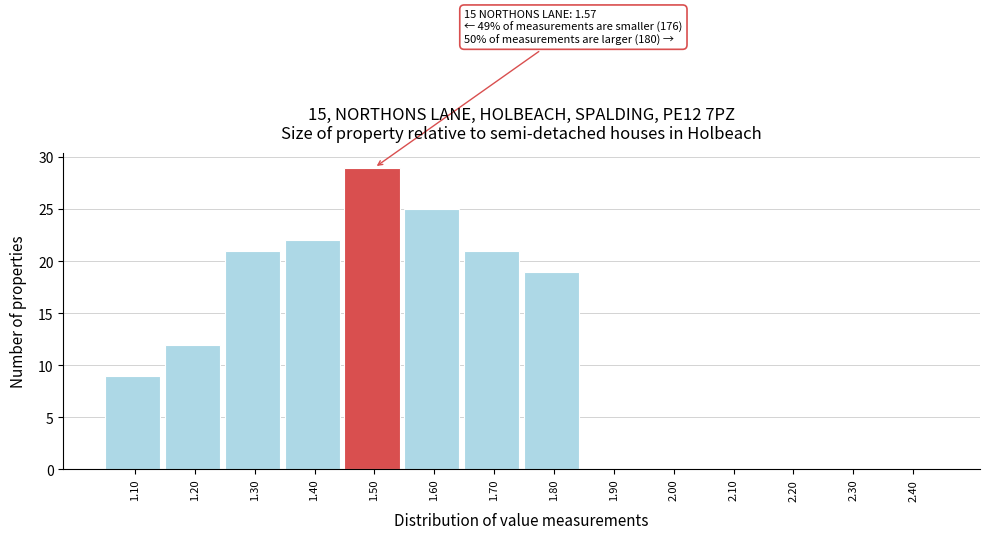

Reading left to right, list all the values displayed in this chart.

1.10=9	1.20=12	1.30=21	1.40=22	1.50=29	1.60=25	1.70=21	1.80=19	1.90=0	2.00=0	2.10=0	2.20=0	2.30=0	2.40=0